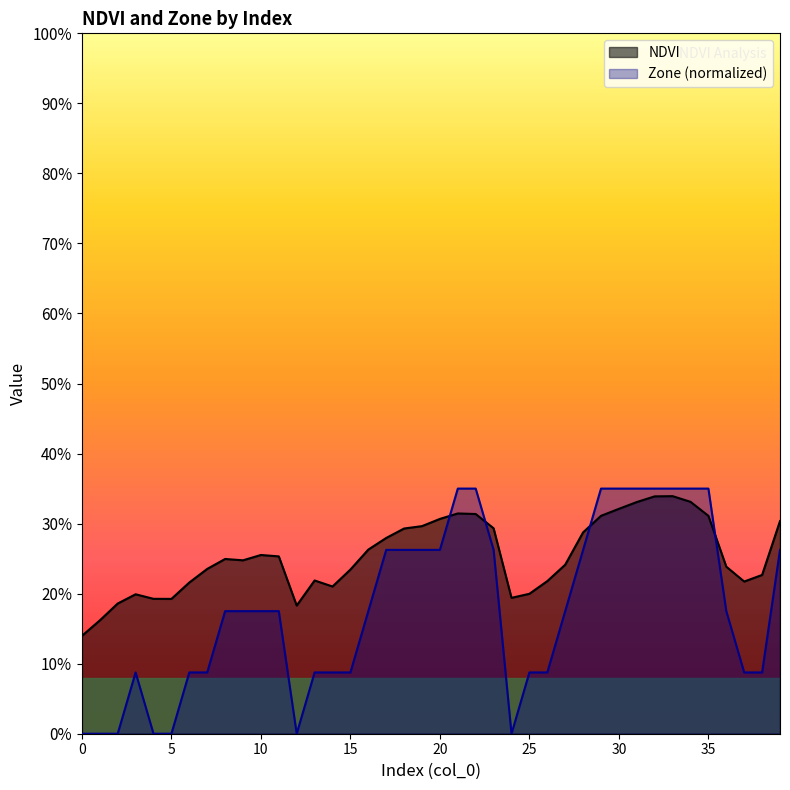

How many intersections are there between Zone and NDVI?

4